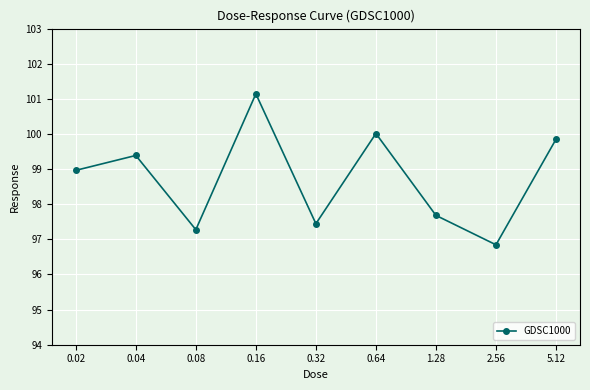

Rank the categories by value from lowest to highest.

2.56, 0.08, 0.32, 1.28, 0.02, 0.04, 5.12, 0.64, 0.16